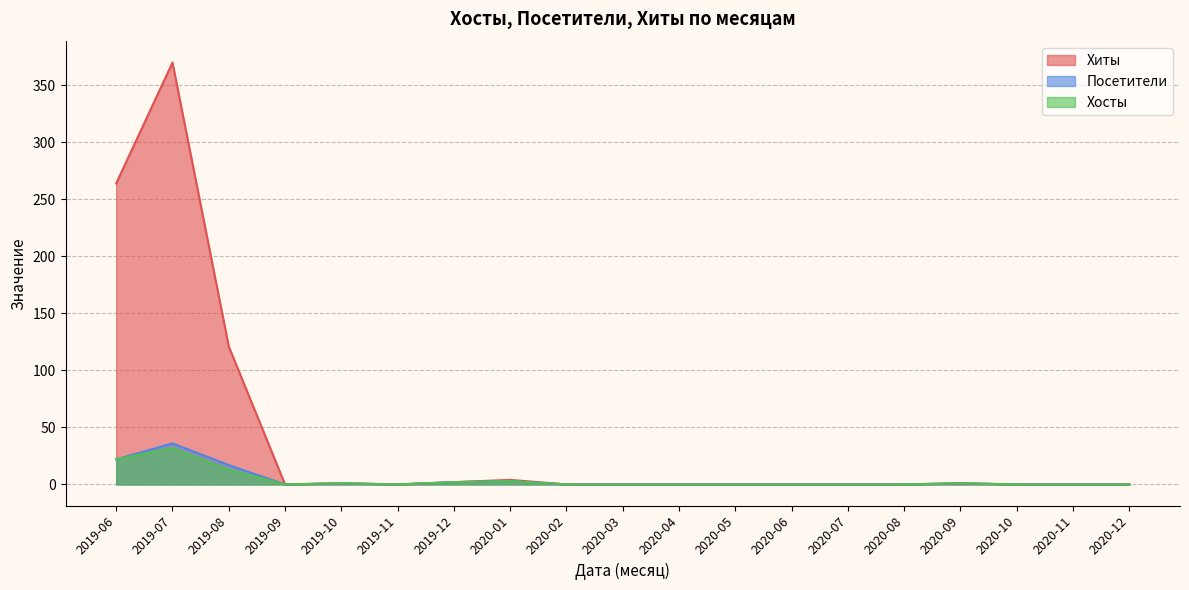

In Хосты, how many points are higher than both neighbors (excluding endpoints)?

4